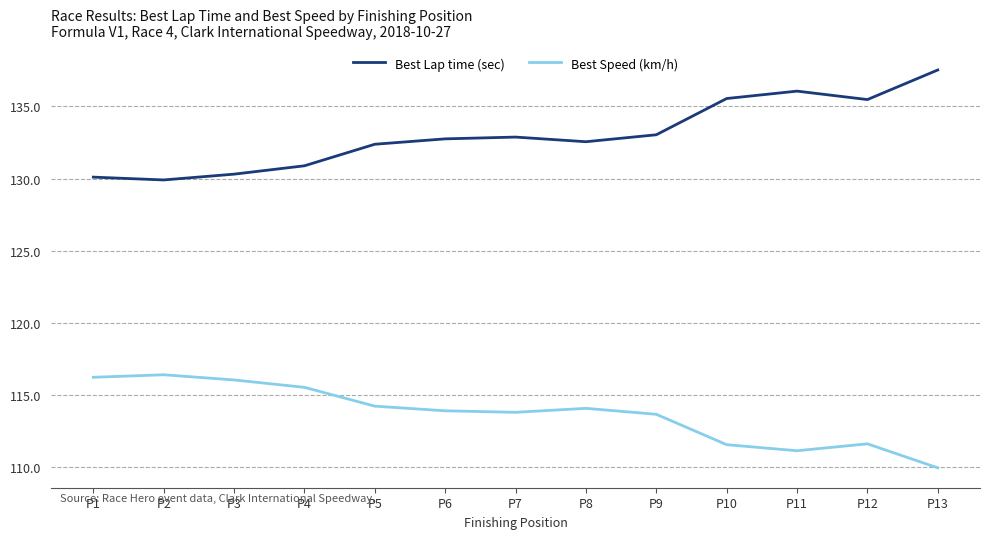

Rank the series at P6 from lowest to highest value.

Best Speed (km/h), Best Lap time (sec)